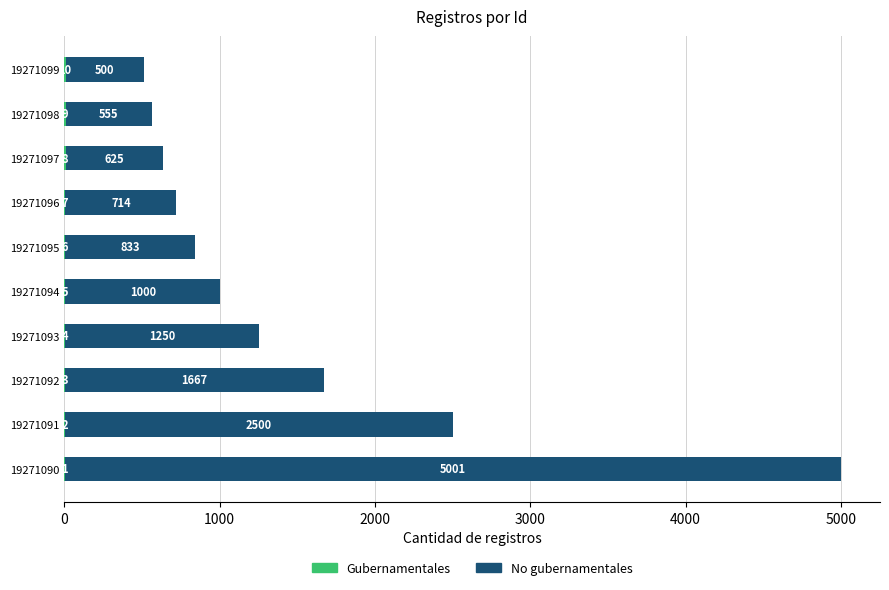

What is the total value across all series at 19271099?

510